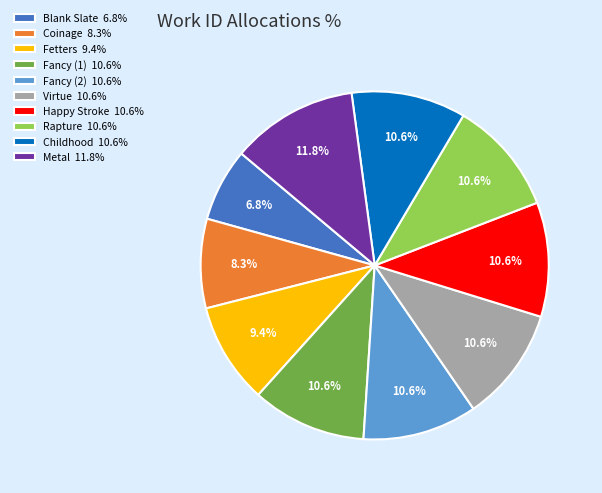

To the nearest percent, what portion does Fancy (1) represent?

11%